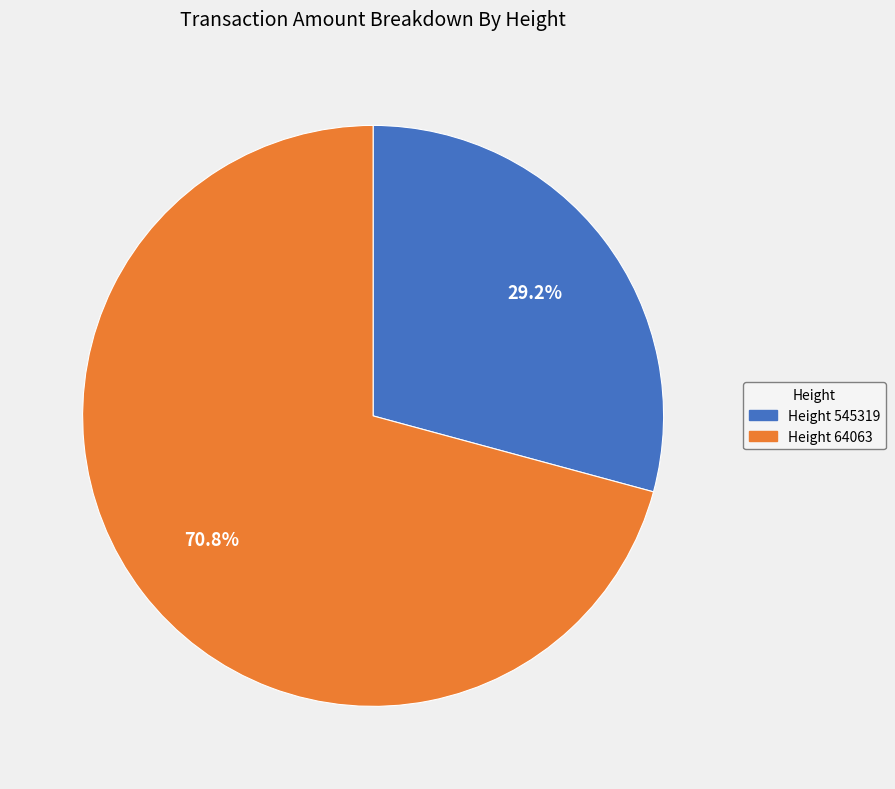

Rank the categories by value from highest to lowest.

Height 64063, Height 545319